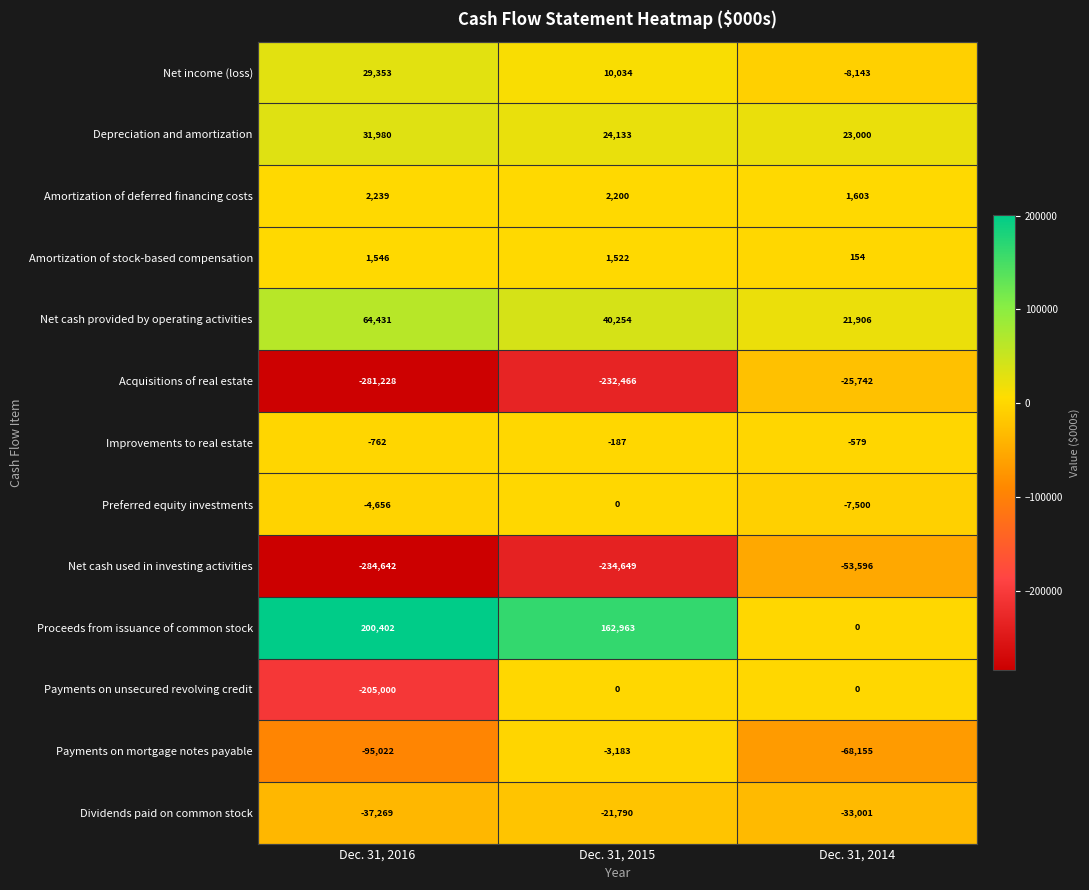

Between Dec. 31, 2015 and Dec. 31, 2014, which series saw the biggest shift?

Acquisitions of real estate